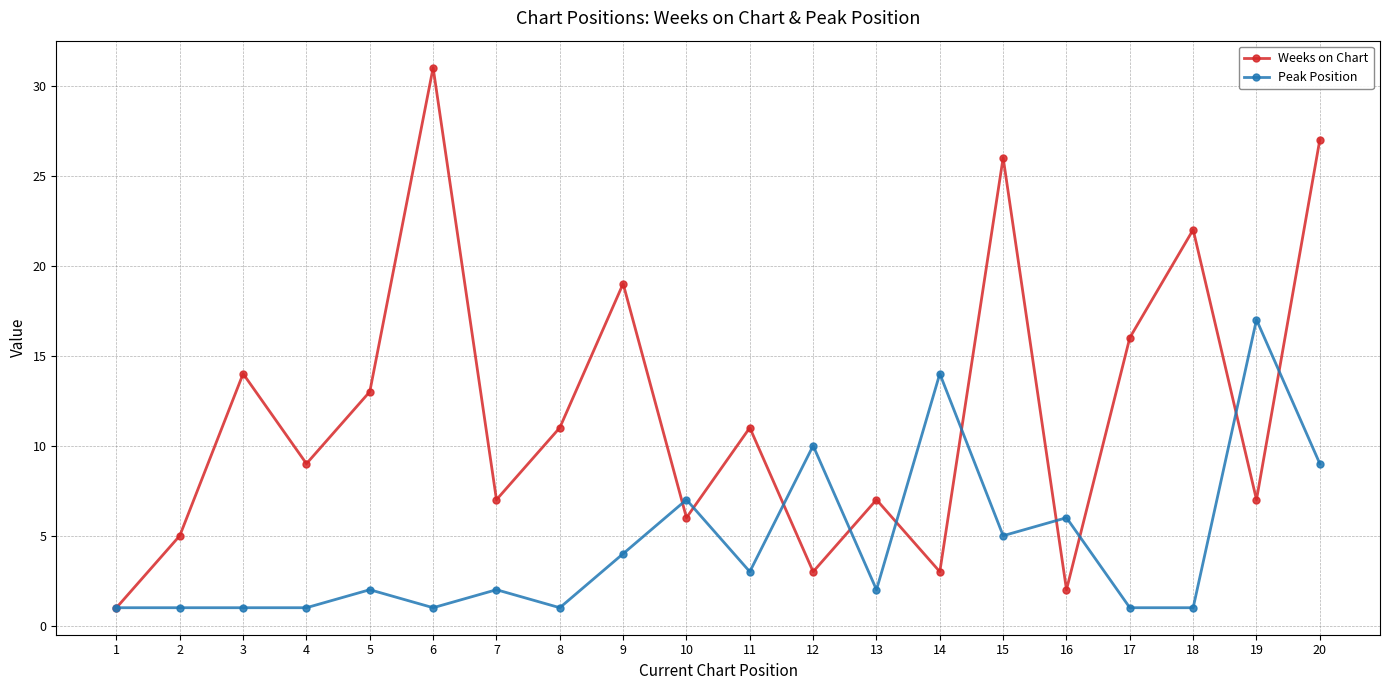

Is it true that Weeks on Chart equals 1 at 1?

True